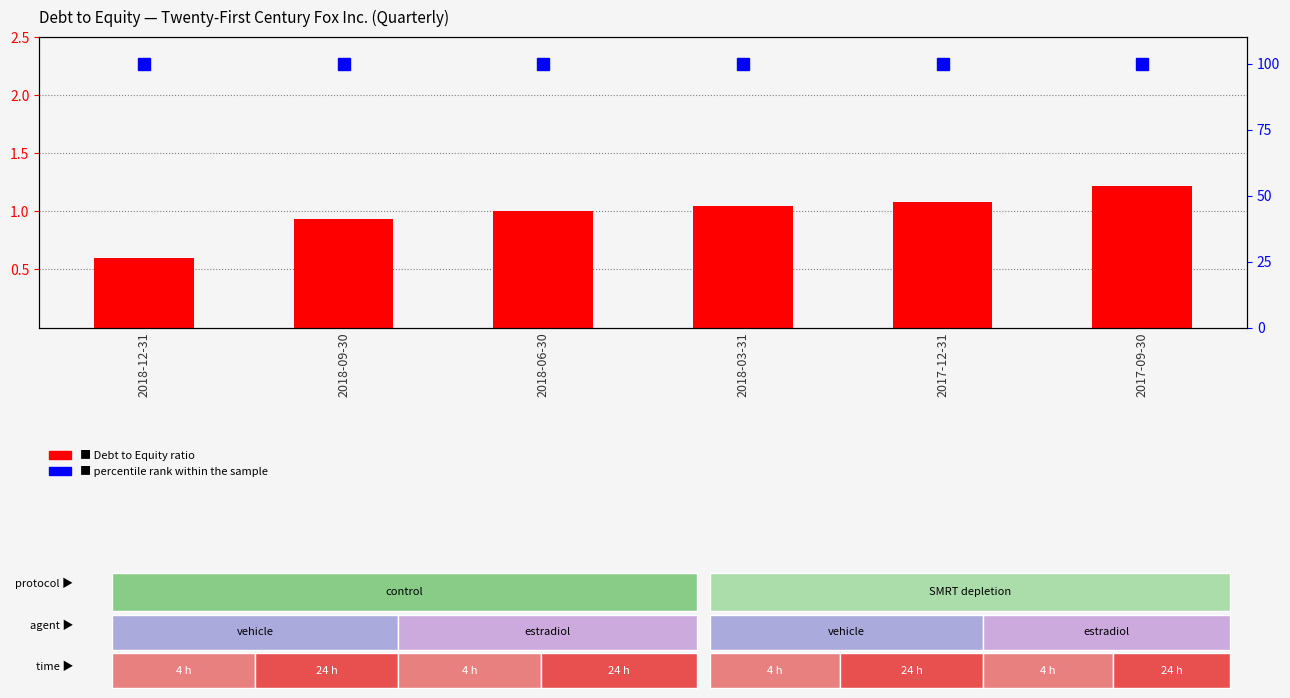

At which label does Twenty-First Century Fox reach its peak?

2017-09-30